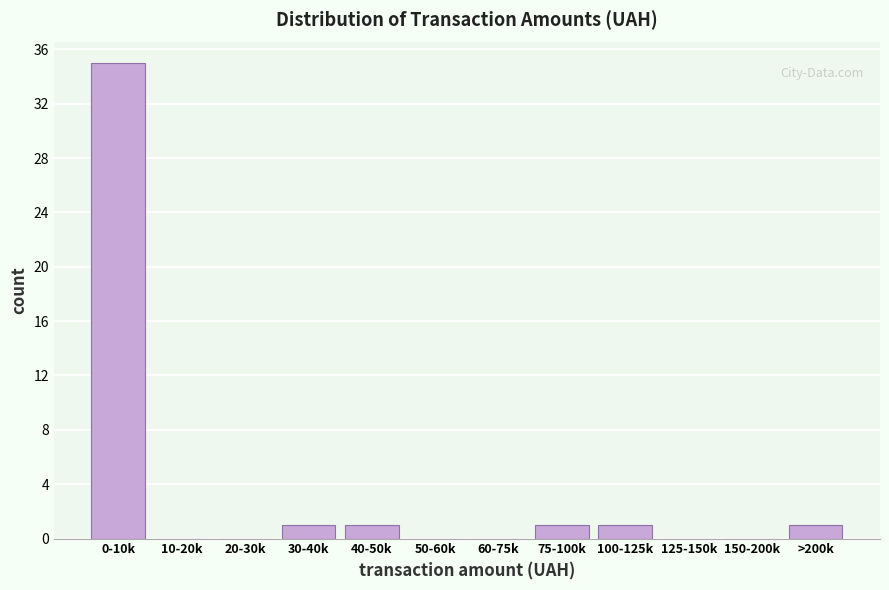

Reading left to right, list all the values displayed in this chart.

0-10k=35	10-20k=0	20-30k=0	30-40k=1	40-50k=1	50-60k=0	60-75k=0	75-100k=1	100-125k=1	125-150k=0	150-200k=0	>200k=1